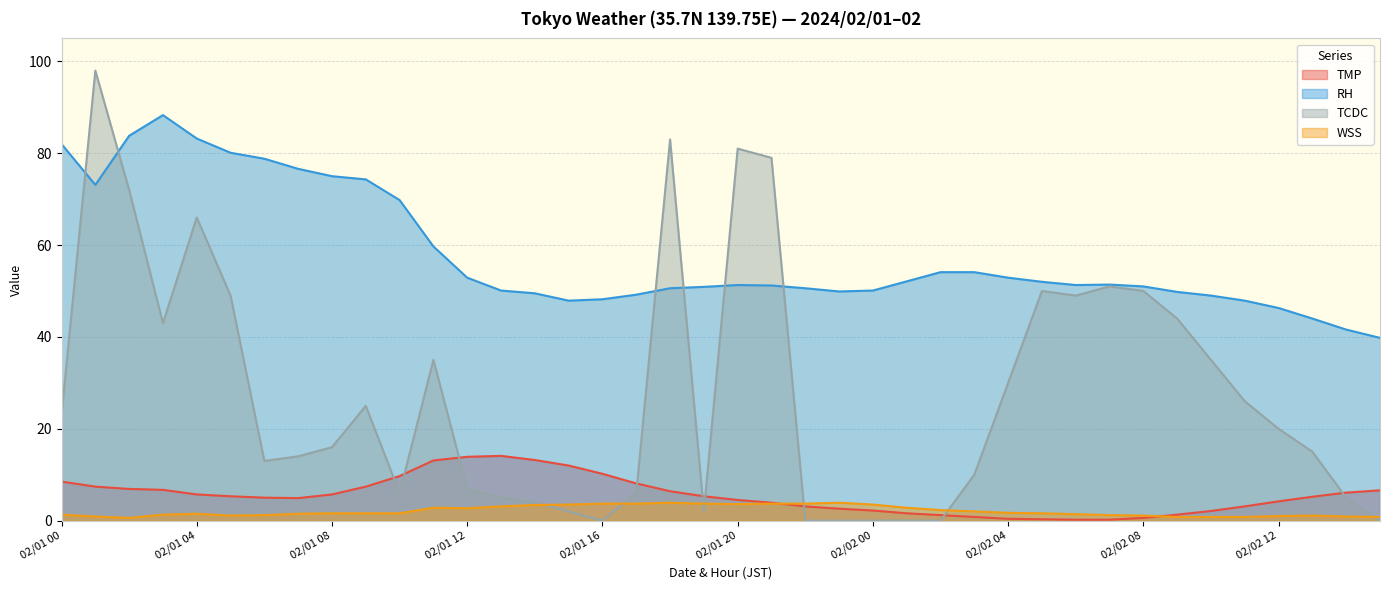

Reading left to right, list all the values displayed in this chart.

TMP: 02/01 00=8.5	02/01 01=7.4	02/01 02=6.9	02/01 03=6.7	02/01 04=5.7	02/01 05=5.3	02/01 06=5.0	02/01 07=4.9	02/01 08=5.7	02/01 09=7.4	02/01 10=9.7	02/01 11=13.1	02/01 12=13.9	02/01 13=14.1	02/01 14=13.2	02/01 15=12.0	02/01 16=10.2	02/01 17=8.1	02/01 18=6.4	02/01 19=5.3	02/01 20=4.5	02/01 21=3.9	02/01 22=3.1	02/01 23=2.6	02/02 00=2.2	02/02 01=1.6	02/02 02=1.2	02/02 03=0.8	02/02 04=0.4	02/02 05=0.3	02/02 06=0.2	02/02 07=0.2	02/02 08=0.6	02/02 09=1.3	02/02 10=2.1	02/02 11=3.1	02/02 12=4.2	02/02 13=5.2	02/02 14=6.1	02/02 15=6.6
RH: 02/01 00=82.0	02/01 01=73.1	02/01 02=83.8	02/01 03=88.3	02/01 04=83.2	02/01 05=80.1	02/01 06=78.8	02/01 07=76.6	02/01 08=75.0	02/01 09=74.3	02/01 10=69.8	02/01 11=59.7	02/01 12=52.9	02/01 13=50.1	02/01 14=49.5	02/01 15=47.9	02/01 16=48.2	02/01 17=49.2	02/01 18=50.6	02/01 19=50.9	02/01 20=51.3	02/01 21=51.2	02/01 22=50.6	02/01 23=49.9	02/02 00=50.1	02/02 01=52.1	02/02 02=54.1	02/02 03=54.1	02/02 04=52.9	02/02 05=52.0	02/02 06=51.3	02/02 07=51.4	02/02 08=51.0	02/02 09=49.8	02/02 10=49.0	02/02 11=47.9	02/02 12=46.3	02/02 13=44.0	02/02 14=41.6	02/02 15=39.8
TCDC: 02/01 00=23.0	02/01 01=98.0	02/01 02=72.0	02/01 03=43.0	02/01 04=66.0	02/01 05=49.0	02/01 06=13.0	02/01 07=14.0	02/01 08=16.0	02/01 09=25.0	02/01 10=6.0	02/01 11=35.0	02/01 12=7.0	02/01 13=5.0	02/01 14=4.0	02/01 15=2.0	02/01 16=0.0	02/01 17=6.0	02/01 18=83.0	02/01 19=2.0	02/01 20=81.0	02/01 21=79.0	02/01 22=0.0	02/01 23=0.0	02/02 00=0.0	02/02 01=0.0	02/02 02=0.0	02/02 03=10.0	02/02 04=30.0	02/02 05=50.0	02/02 06=49.0	02/02 07=51.0	02/02 08=50.0	02/02 09=44.0	02/02 10=35.0	02/02 11=26.0	02/02 12=20.0	02/02 13=15.0	02/02 14=5.0	02/02 15=0.0
WSS: 02/01 00=1.3	02/01 01=0.9	02/01 02=0.6	02/01 03=1.3	02/01 04=1.5	02/01 05=1.1	02/01 06=1.2	02/01 07=1.5	02/01 08=1.6	02/01 09=1.6	02/01 10=1.6	02/01 11=2.8	02/01 12=2.7	02/01 13=3.1	02/01 14=3.4	02/01 15=3.5	02/01 16=3.7	02/01 17=3.7	02/01 18=3.9	02/01 19=3.7	02/01 20=3.6	02/01 21=3.7	02/01 22=3.7	02/01 23=3.9	02/02 00=3.5	02/02 01=2.8	02/02 02=2.3	02/02 03=2.0	02/02 04=1.7	02/02 05=1.6	02/02 06=1.4	02/02 07=1.2	02/02 08=1.1	02/02 09=0.8	02/02 10=0.8	02/02 11=0.8	02/02 12=1.0	02/02 13=1.1	02/02 14=0.9	02/02 15=0.8